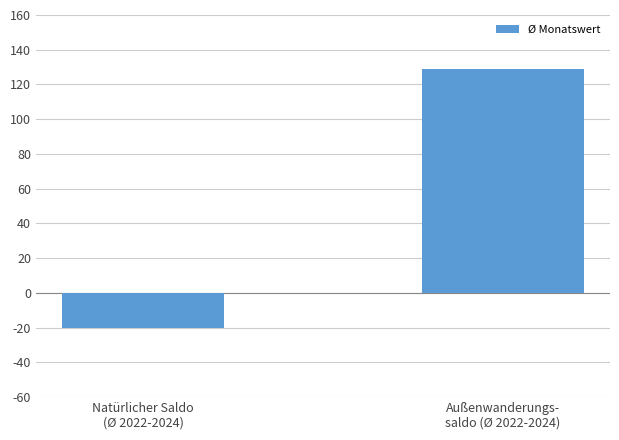

What is the change in value from Natürlicher Saldo
(Ø 2022-2024) to Außenwanderungs-
saldo (Ø 2022-2024)?

+149.1